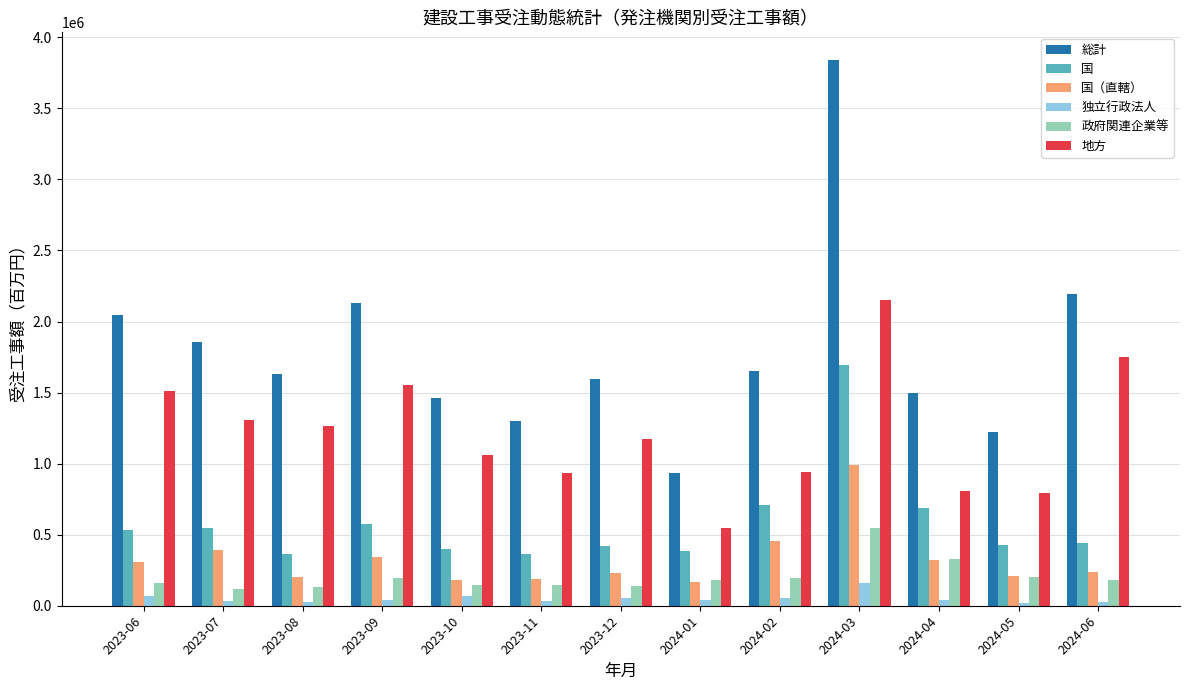

Which series changed the most between 2023-10 and 2024-01?

総計